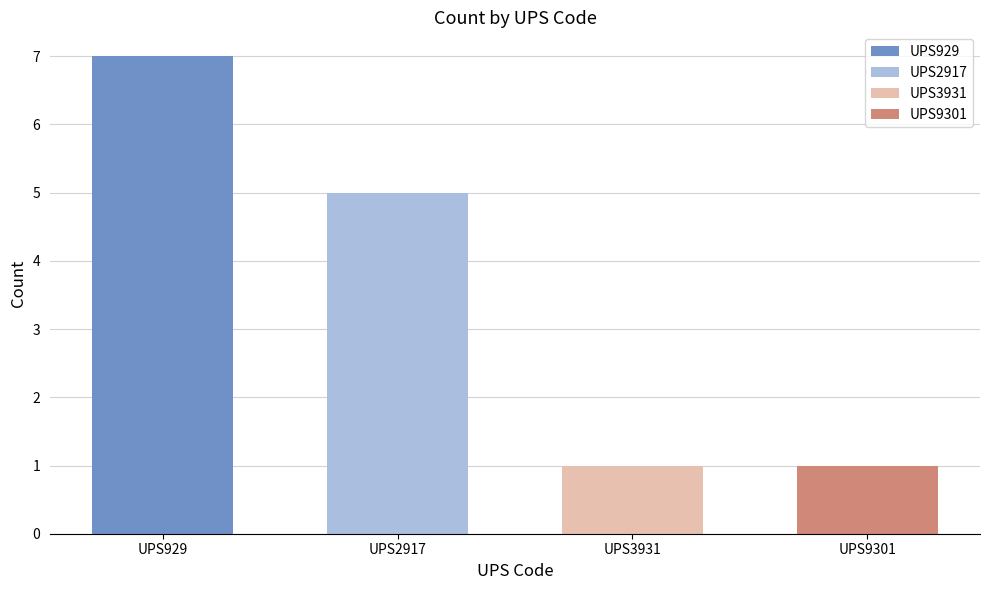

Between UPS2917 and UPS3931, which is larger?

UPS2917